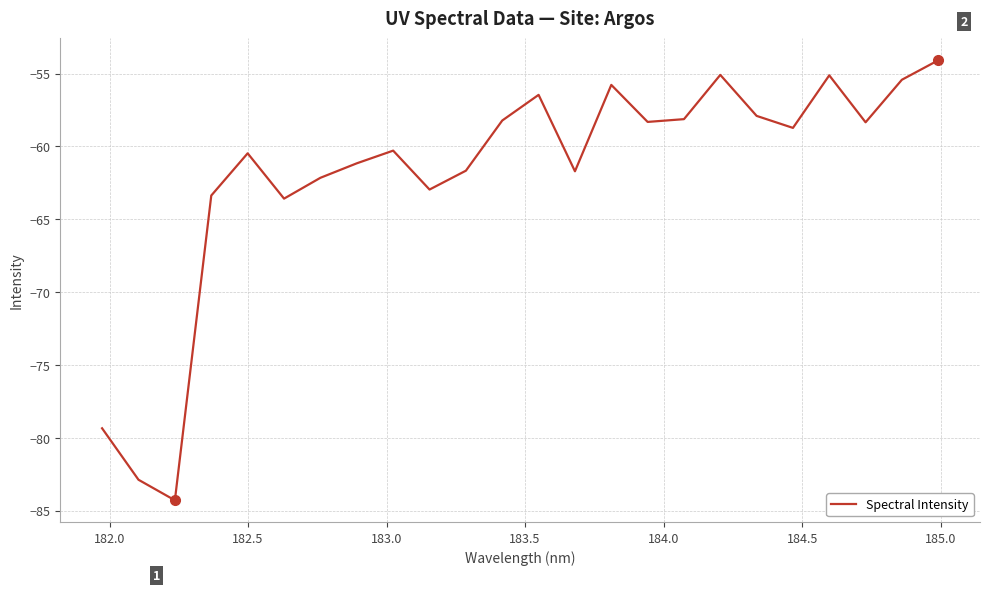

What is the maximum value shown in the chart?

-54.1